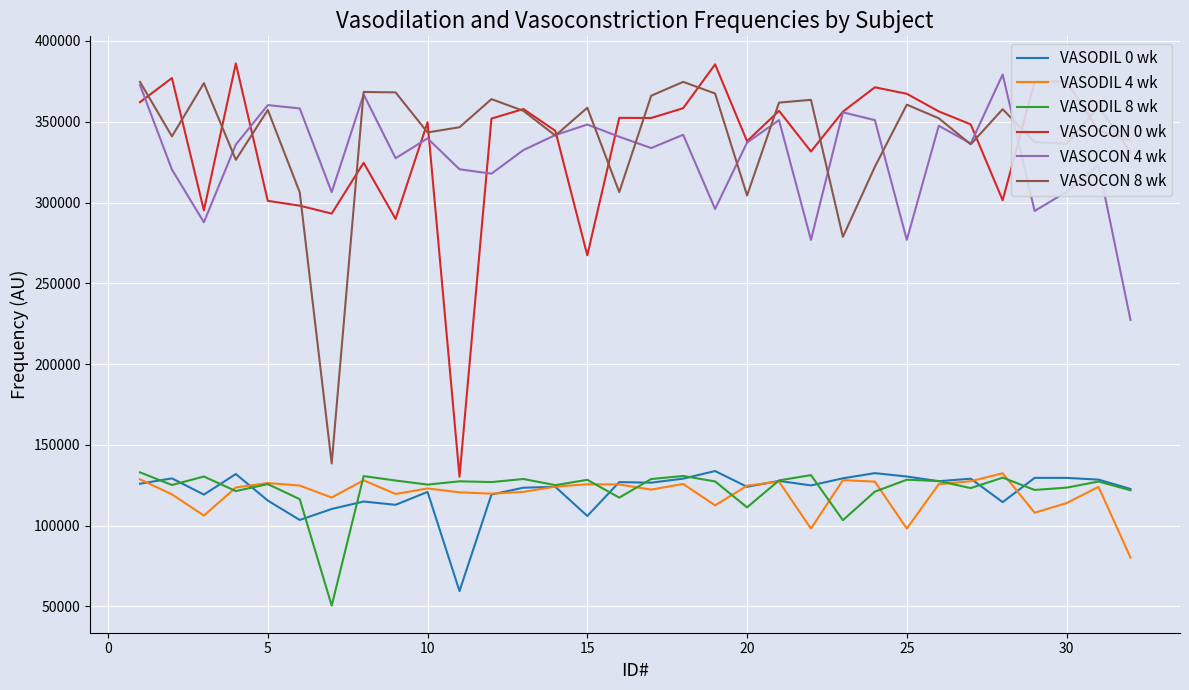

What is the greatest value displayed?

386100.0